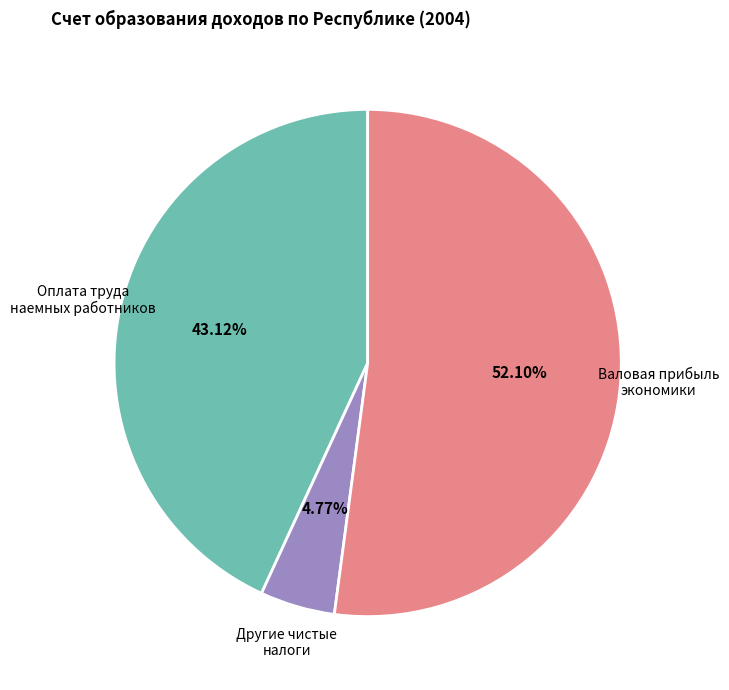

Is there any slice that represents more than half of the pie?

Yes